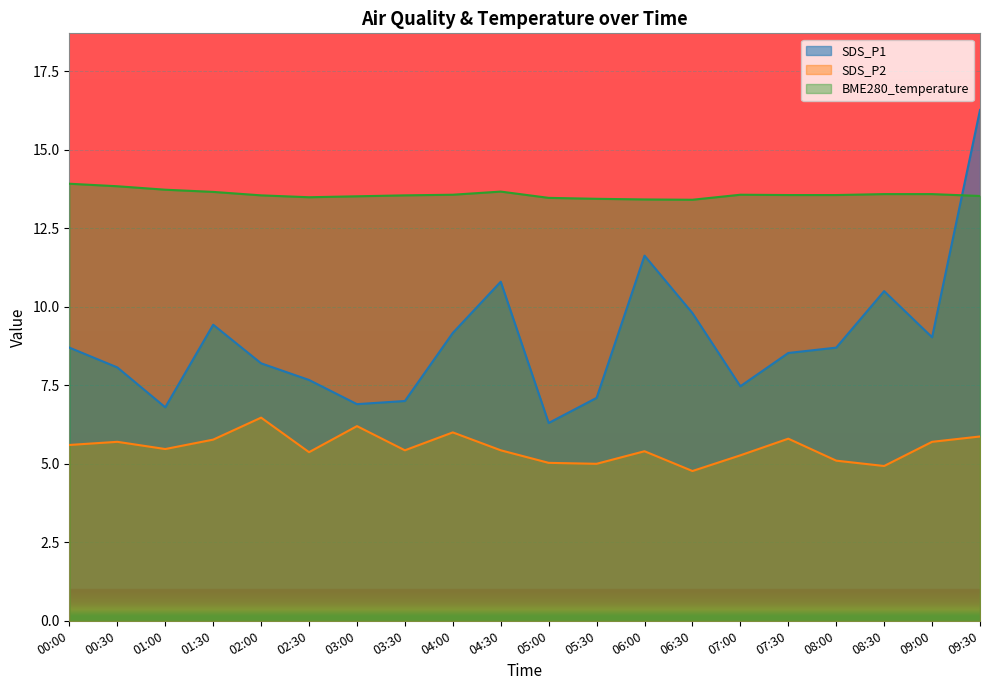

Reading right to left, transcribe all the data shown in this chart.

SDS_P1: 09:30=16.3	09:00=9.0	08:30=10.5	08:00=8.7	07:30=8.5	07:00=7.5	06:30=9.8	06:00=11.6	05:30=7.1	05:00=6.3	04:30=10.8	04:00=9.2	03:30=7.0	03:00=6.9	02:30=7.7	02:00=8.2	01:30=9.4	01:00=6.8	00:30=8.1	00:00=8.7
SDS_P2: 09:30=5.9	09:00=5.7	08:30=4.9	08:00=5.1	07:30=5.8	07:00=5.3	06:30=4.8	06:00=5.4	05:30=5.0	05:00=5.0	04:30=5.4	04:00=6.0	03:30=5.4	03:00=6.2	02:30=5.4	02:00=6.5	01:30=5.8	01:00=5.5	00:30=5.7	00:00=5.6
BME280_temperature: 09:30=13.5	09:00=13.6	08:30=13.6	08:00=13.6	07:30=13.6	07:00=13.6	06:30=13.4	06:00=13.4	05:30=13.4	05:00=13.5	04:30=13.7	04:00=13.6	03:30=13.6	03:00=13.5	02:30=13.5	02:00=13.6	01:30=13.7	01:00=13.7	00:30=13.8	00:00=13.9